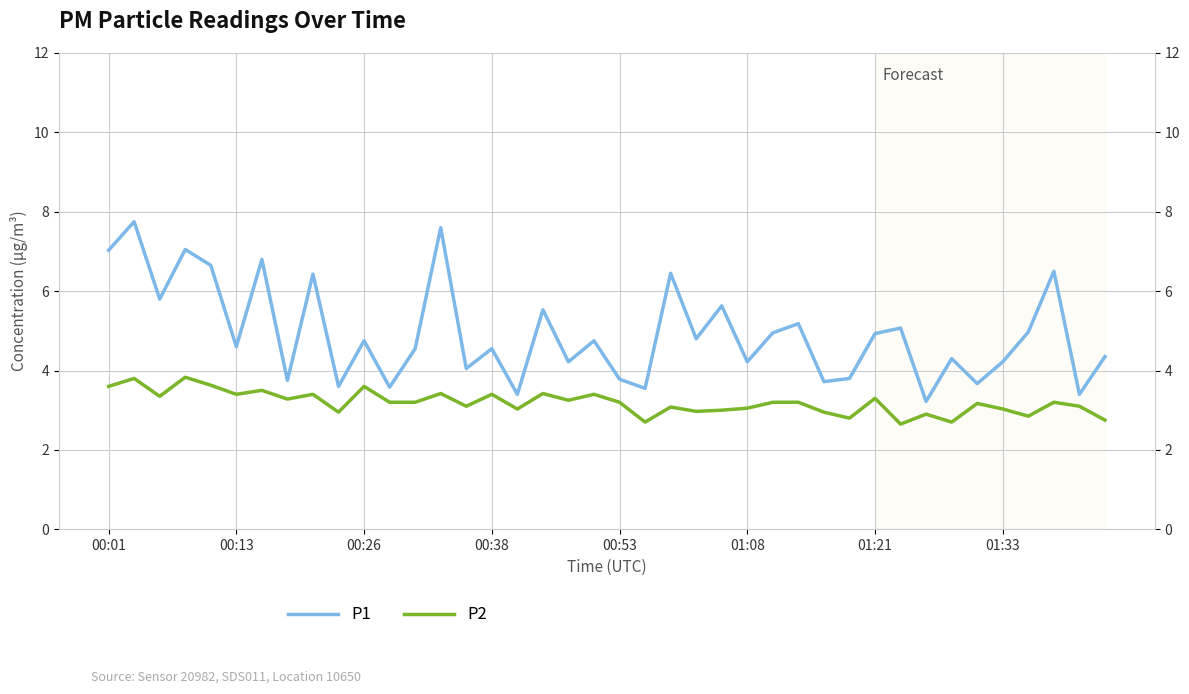

True or false: P1 and P2 cross at least once.

False